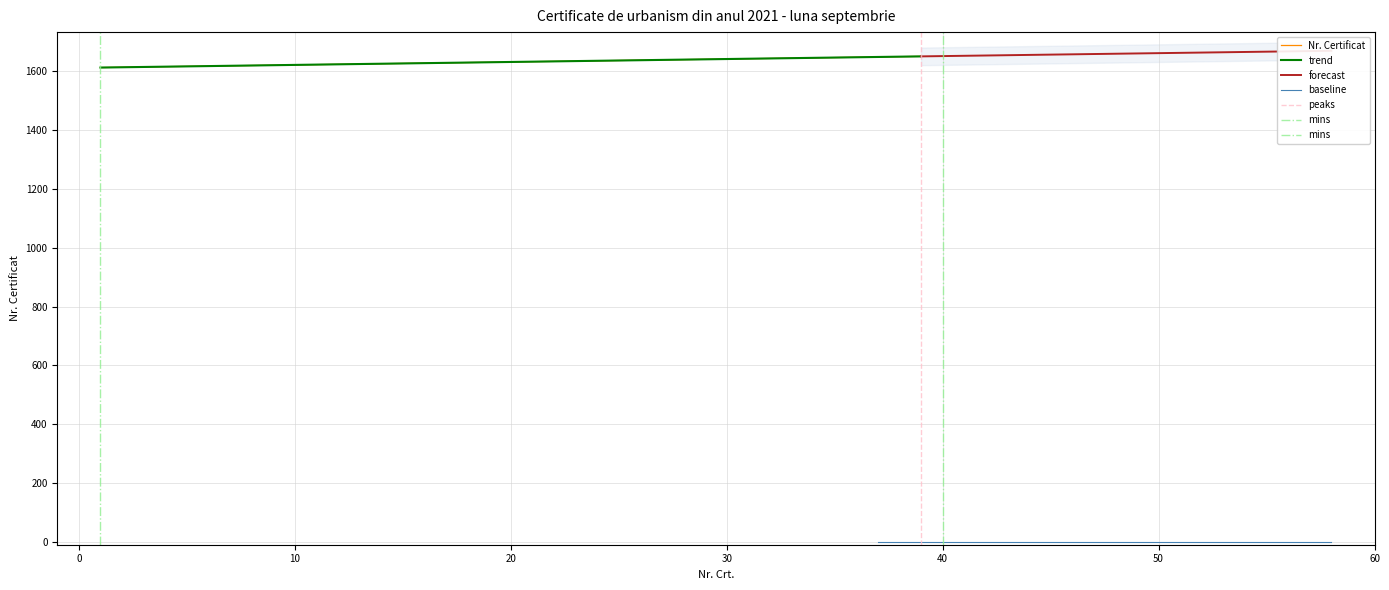

How many values in the Nr. Certificat series are below 1632?

19